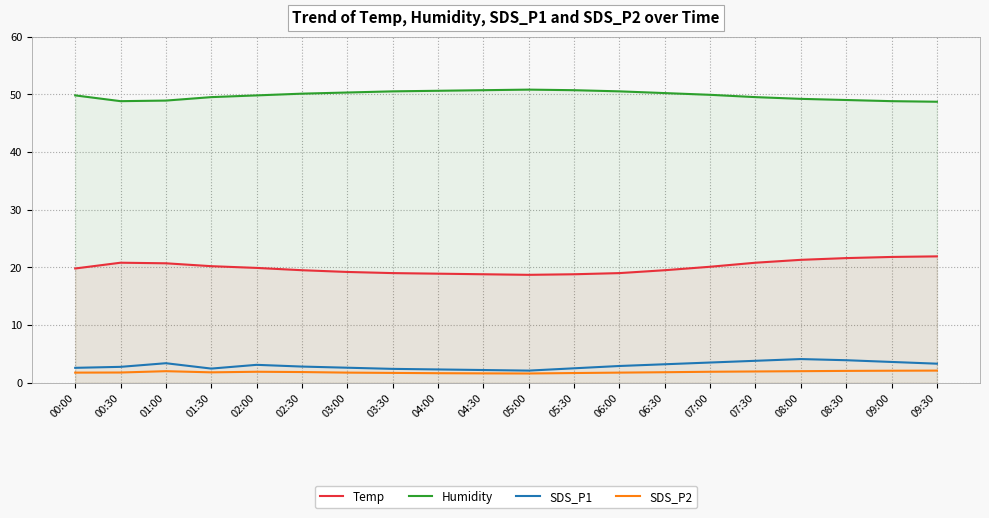

What is the sum of all SDS_P2 values?

36.7